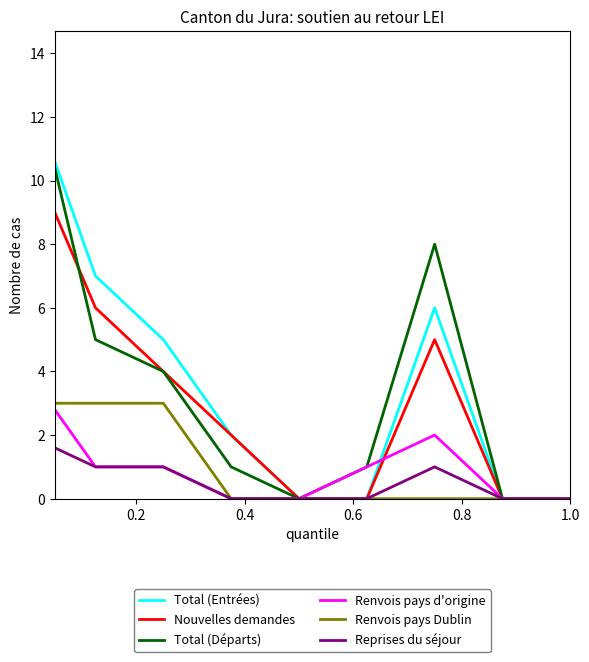

What is the maximum value shown in the chart?

14